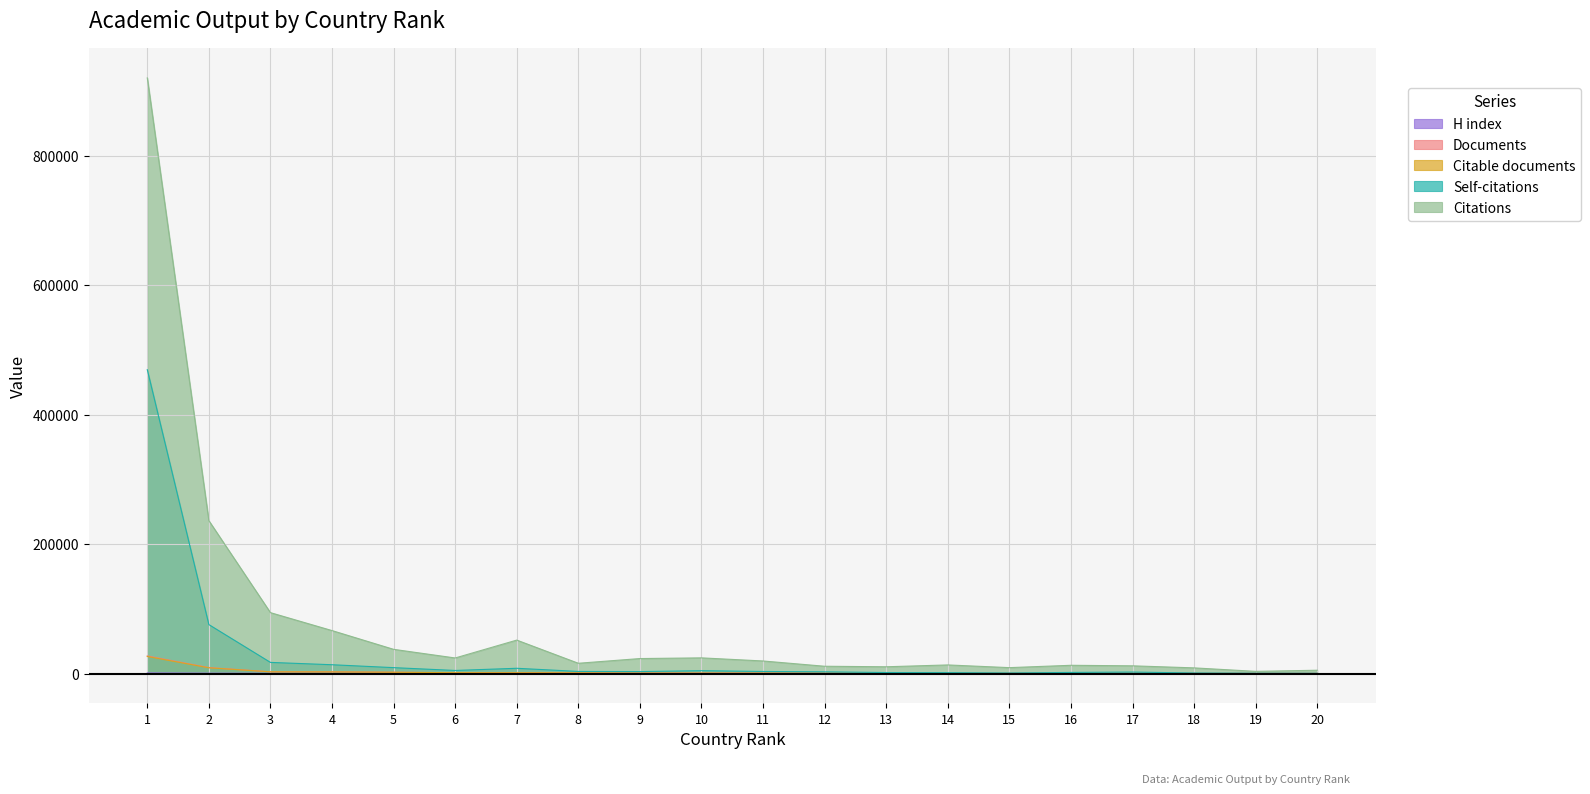

What is the approximate value of Citable documents at 5, to the nearest 50?

2050